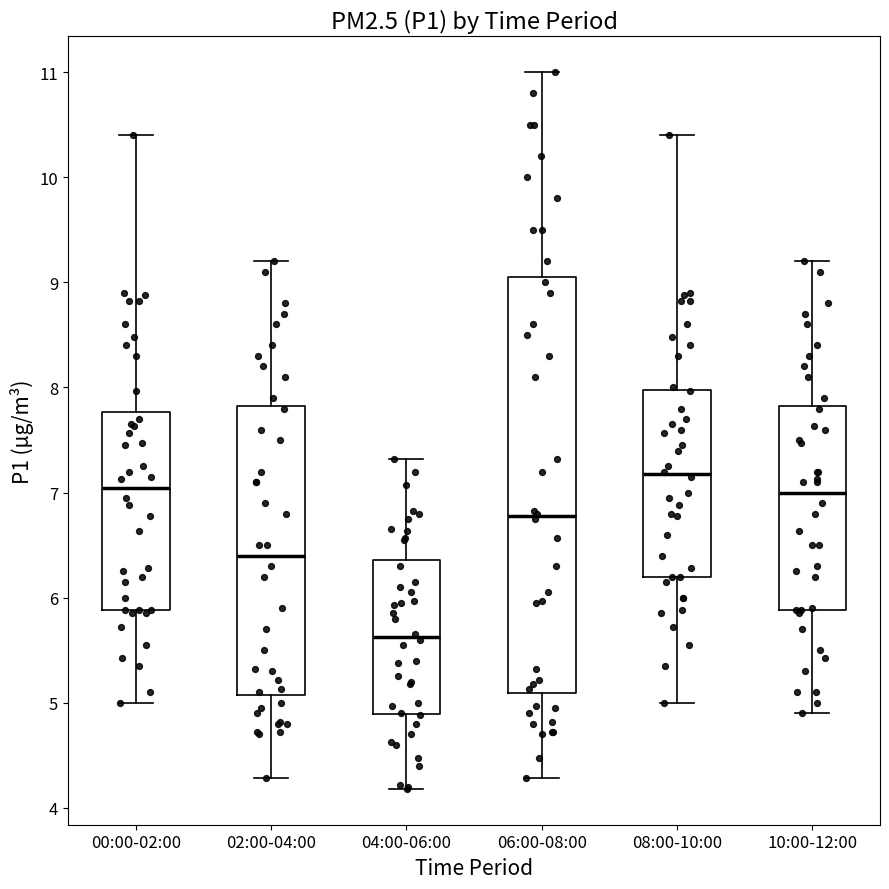

Reading left to right, transcribe this box plot: for each box, give where its median line is, the range the box spans, and where its two whiskers end, as read against the y-axis. The values are not printed on the chart, so give them approximately, as read against the axis.

00:00-02:00: median 7.0, box 5.9 to 7.8, whiskers 5.0 to 10.4
02:00-04:00: median 6.4, box 5.1 to 7.8, whiskers 4.3 to 9.2
04:00-06:00: median 5.6, box 4.9 to 6.4, whiskers 4.2 to 7.3
06:00-08:00: median 6.8, box 5.1 to 9.1, whiskers 4.3 to 11.0
08:00-10:00: median 7.2, box 6.2 to 8.0, whiskers 5.0 to 10.4
10:00-12:00: median 7.0, box 5.9 to 7.8, whiskers 4.9 to 9.2